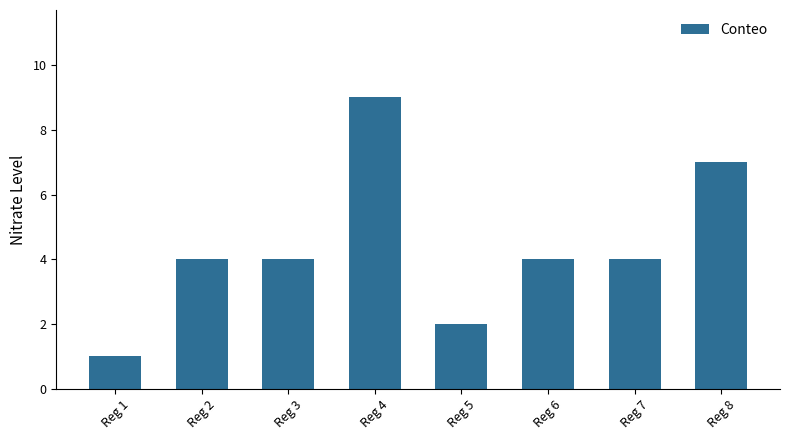

What is the average value?

4